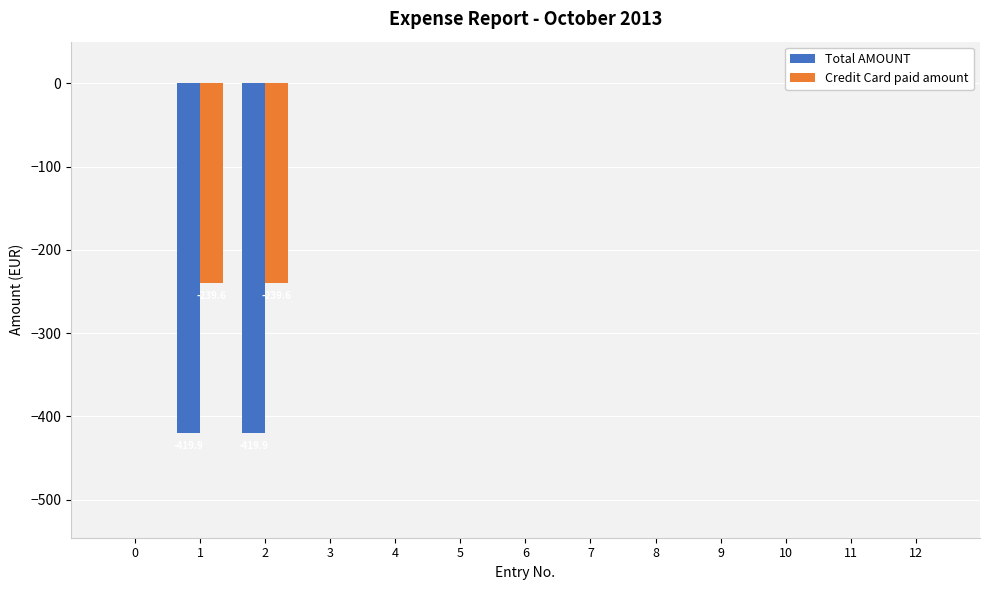

What is the sum of the Total AMOUNT values at 2 and 10?

-419.9